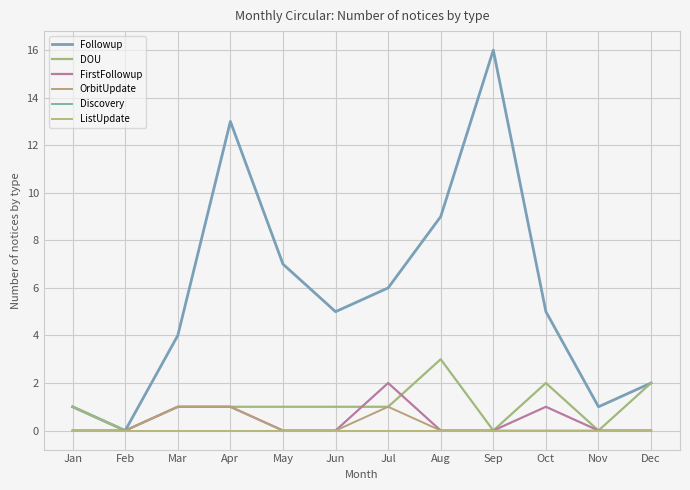

Is this an area chart (filled region under the line)?

No